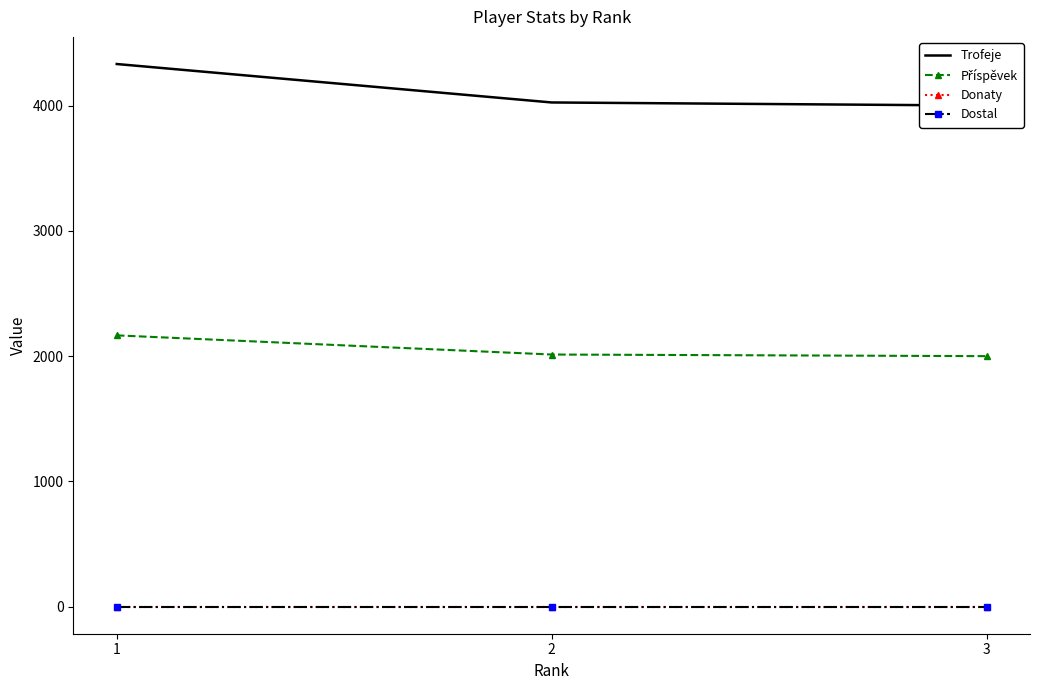

Reading left to right, what are all the values shown in this chart?

Trofeje: 4333	4026	4001
Příspěvek: 2166	2013	2000
Donaty: 0	0	0
Dostal: 0	0	0